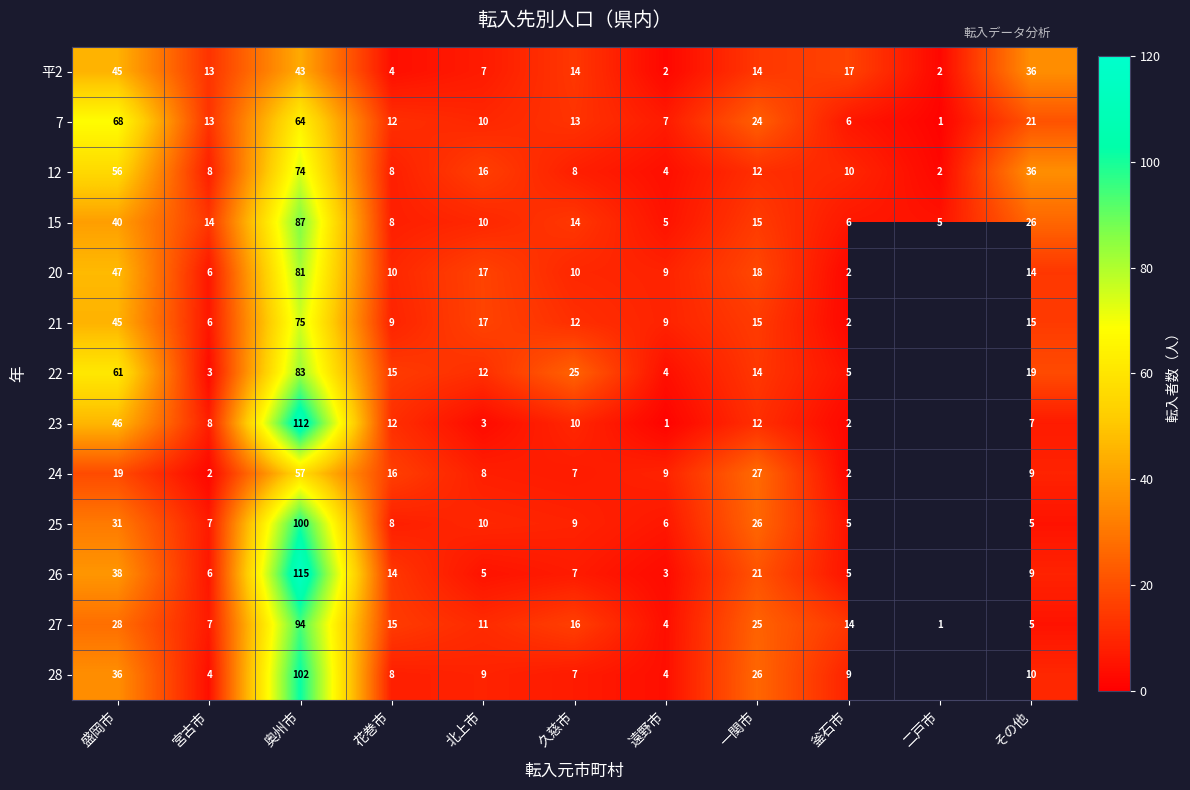

At which category is the sum across all series the highest?

奥州市